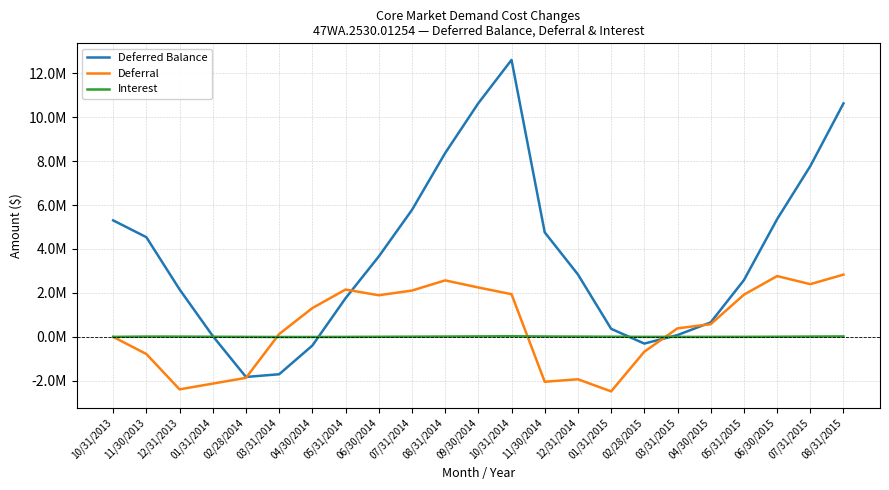

What is the smallest value displayed?

-2480316.0